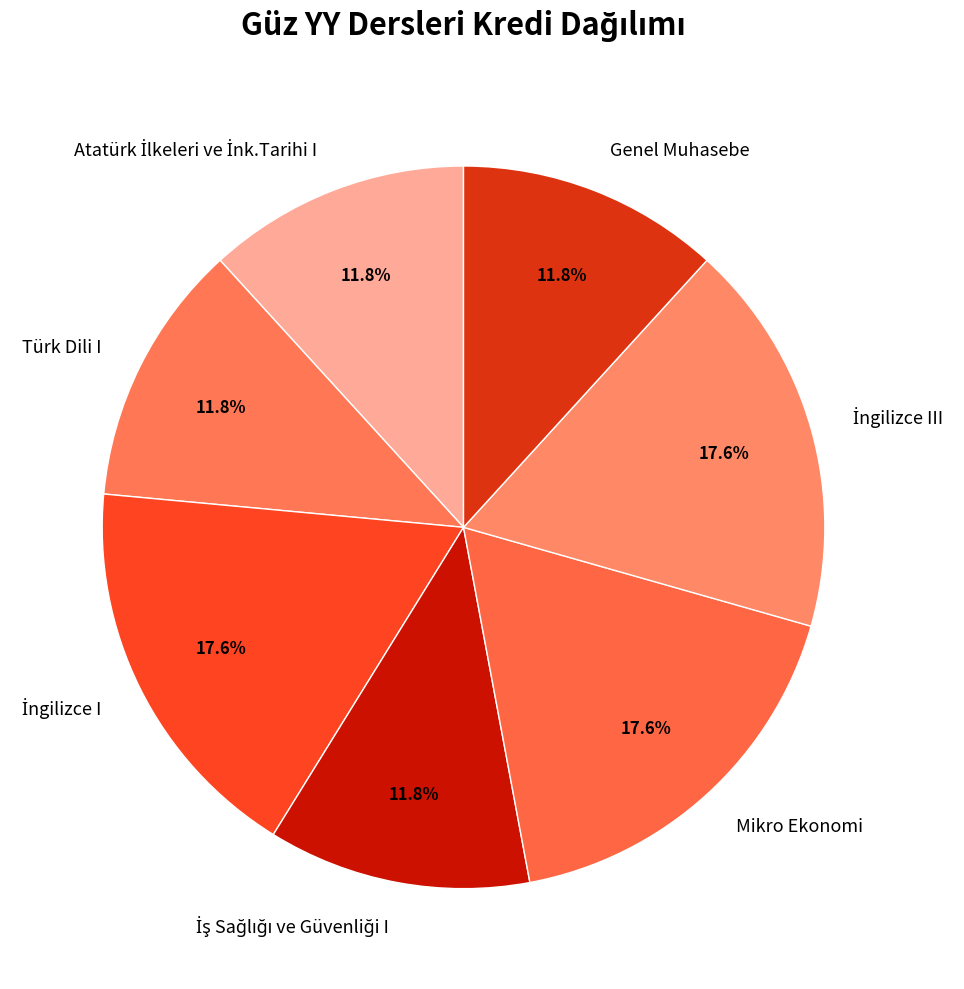

How many slices are in this pie chart?

7